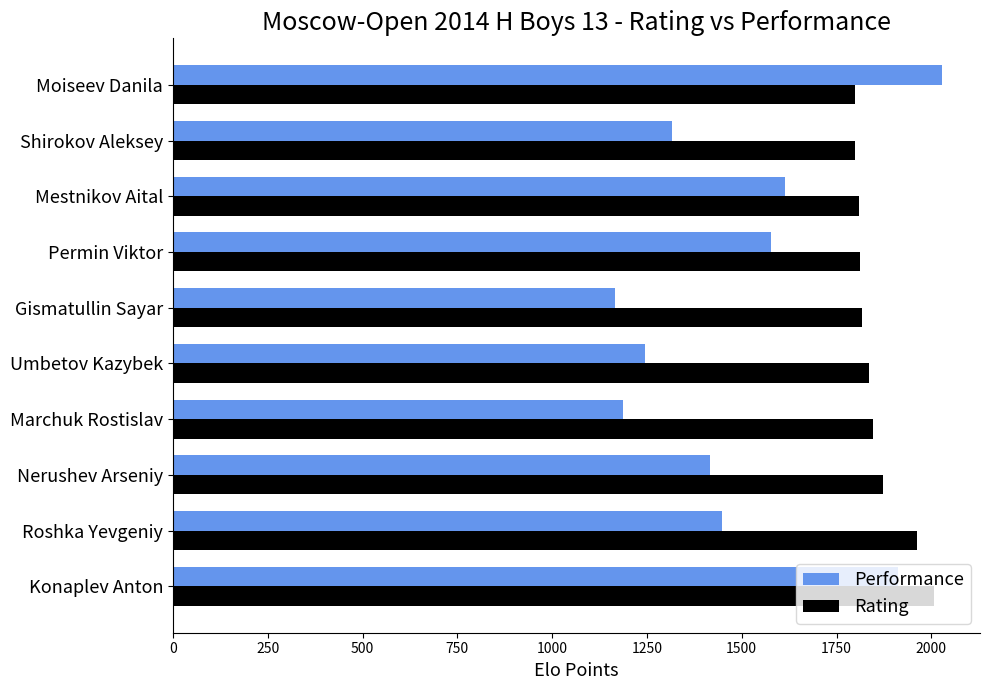

What is the difference between the Rating values at Moiseev Danila and Konaplev Anton?

209